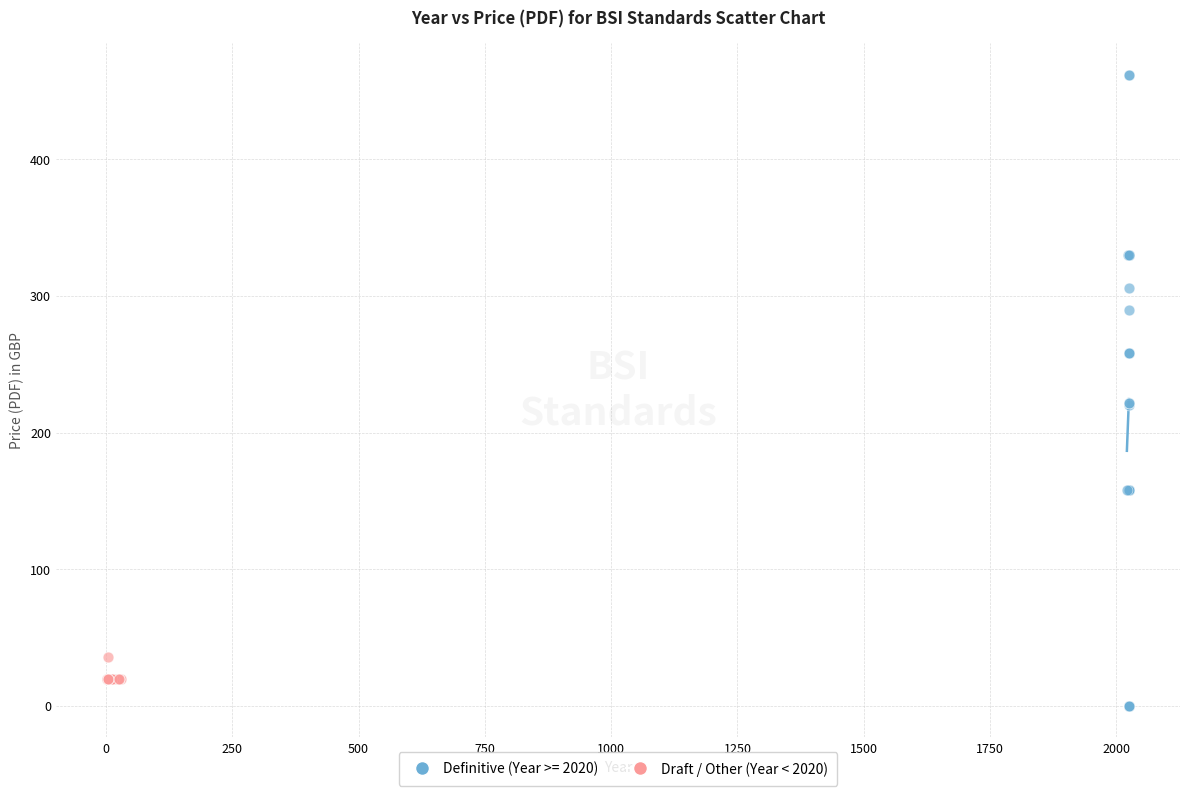

Which series has the largest Y range (max minus min)?

Definitive (Year >= 2020)